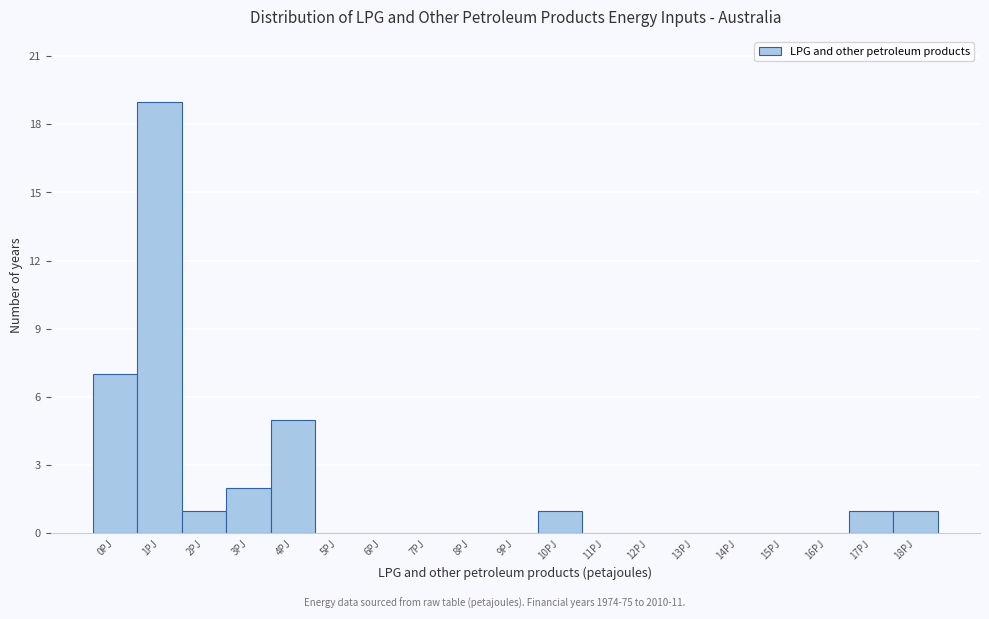

Reading right to left, what are all the values shown in this chart?

18PJ=1	17PJ=1	16PJ=0	15PJ=0	14PJ=0	13PJ=0	12PJ=0	11PJ=0	10PJ=1	9PJ=0	8PJ=0	7PJ=0	6PJ=0	5PJ=0	4PJ=5	3PJ=2	2PJ=1	1PJ=19	0PJ=7